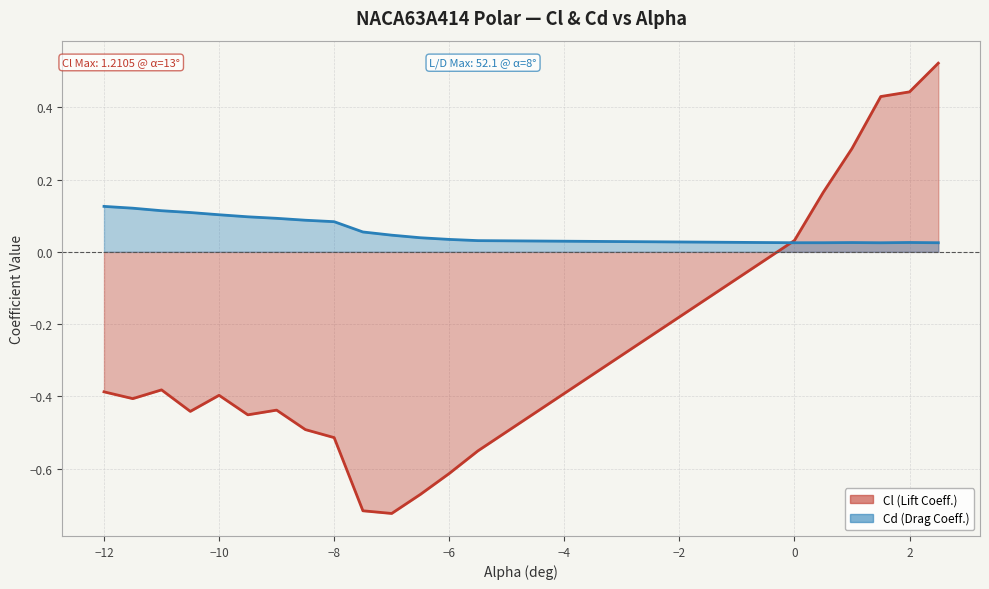

What is the sum of all Cd (line) values?

1.3